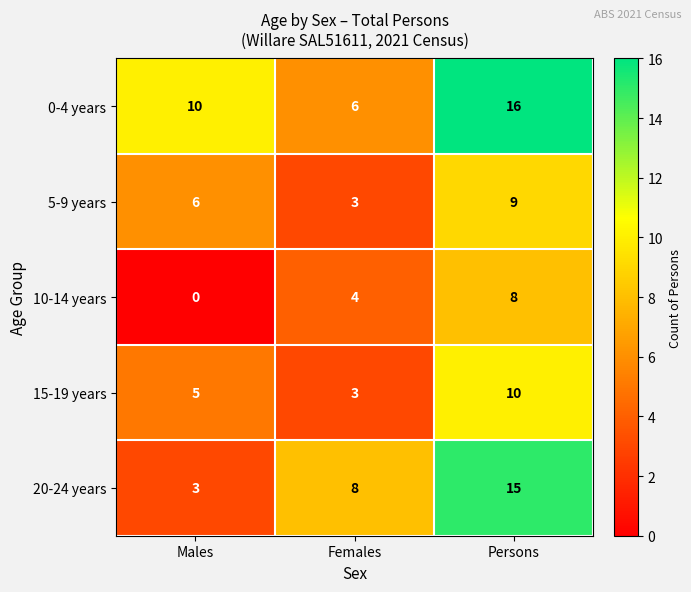

Count the 15-19 years values in the range 3 to 10.

3